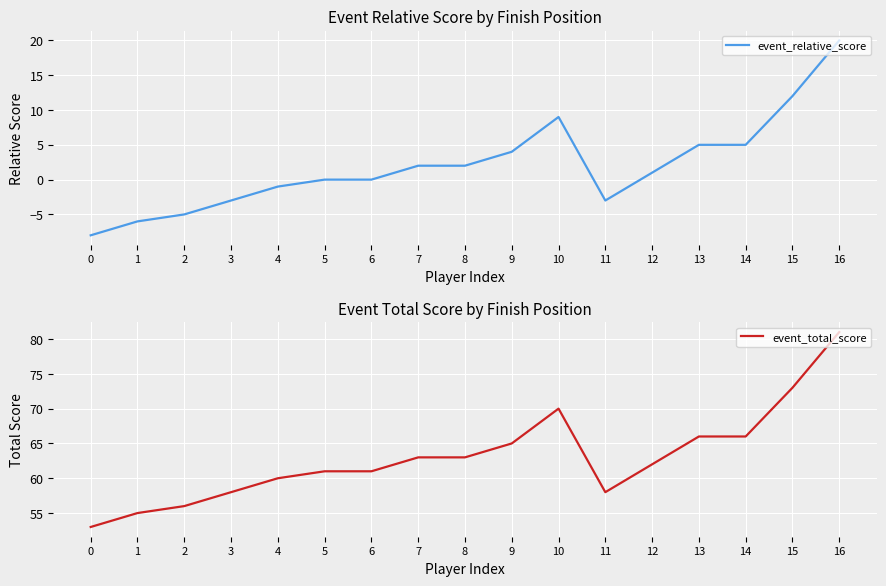

What value does the event_total_score series have at 8?

63